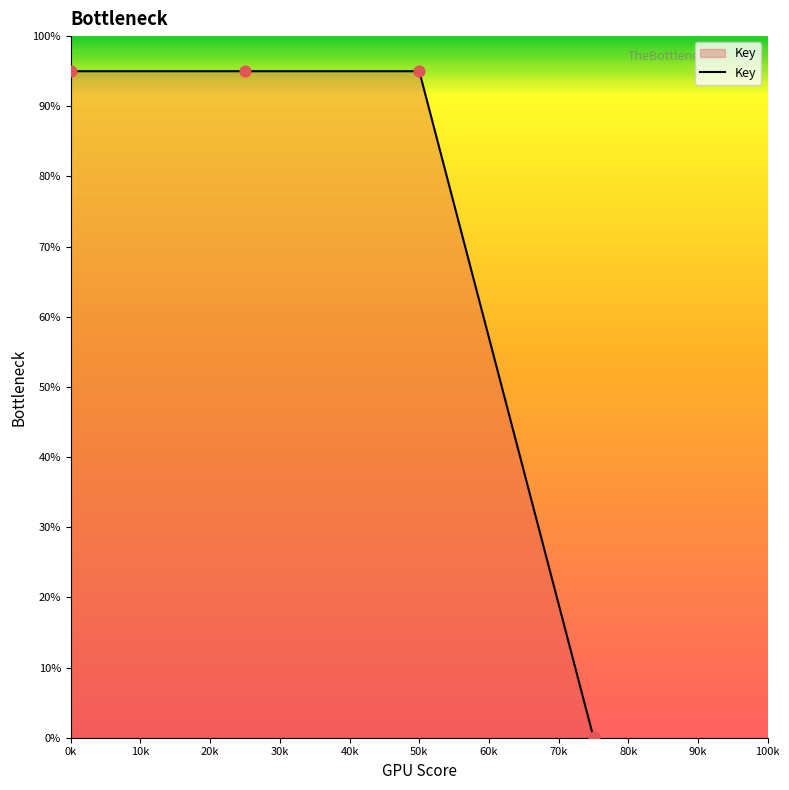

True or false: the data has more than 1 interior local peaks.

False